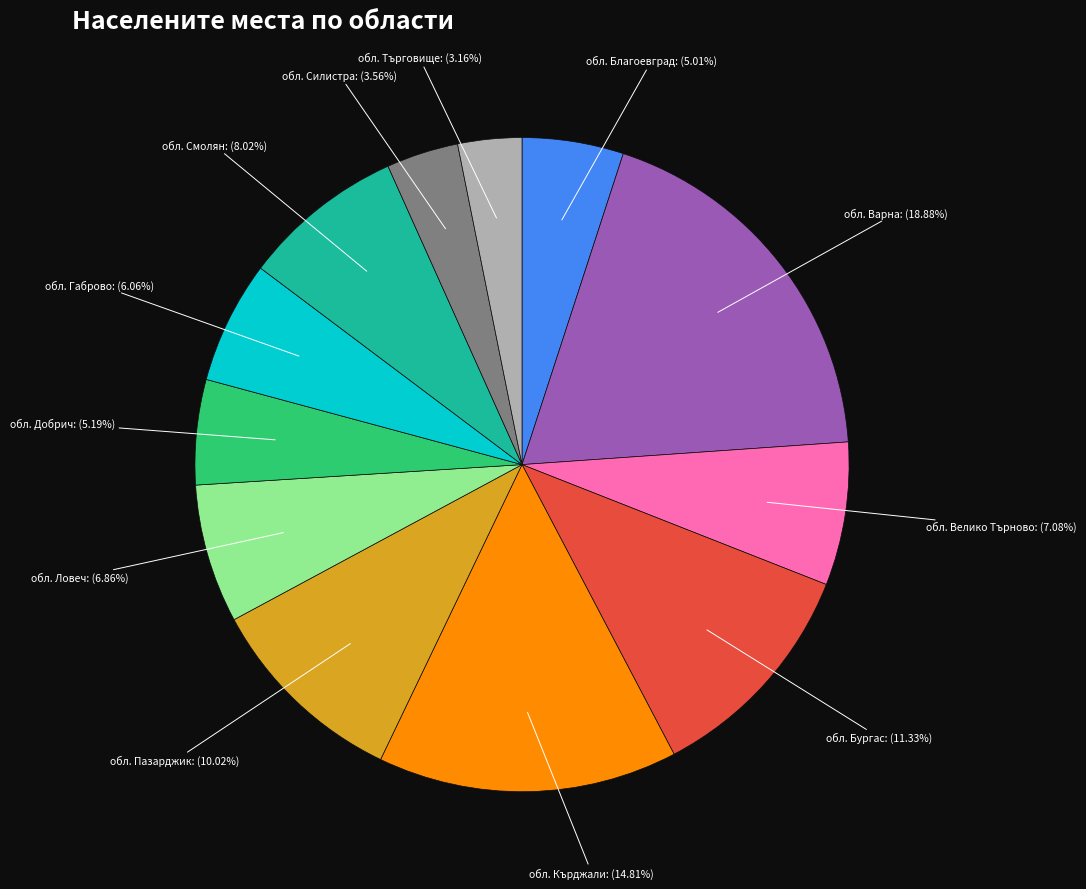

To the nearest percent, what is the average slice percentage?

8%